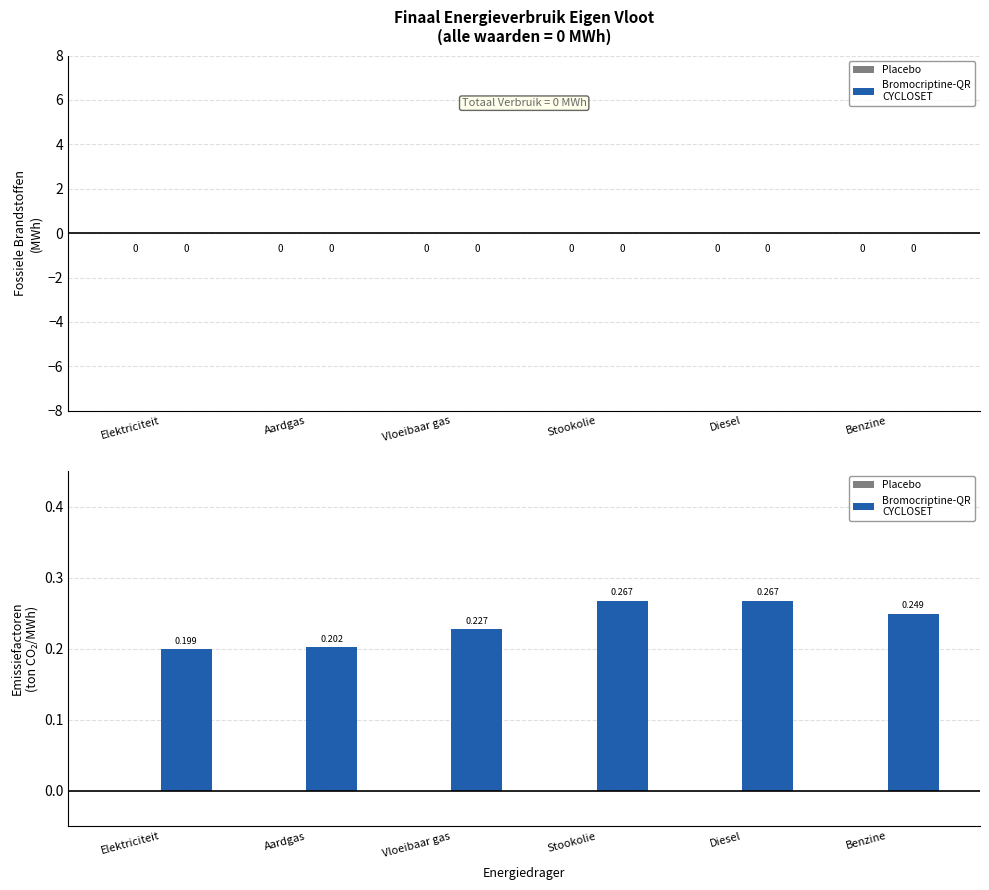

What is the label of the 3rd bar from the left?

Vloeibaar gas